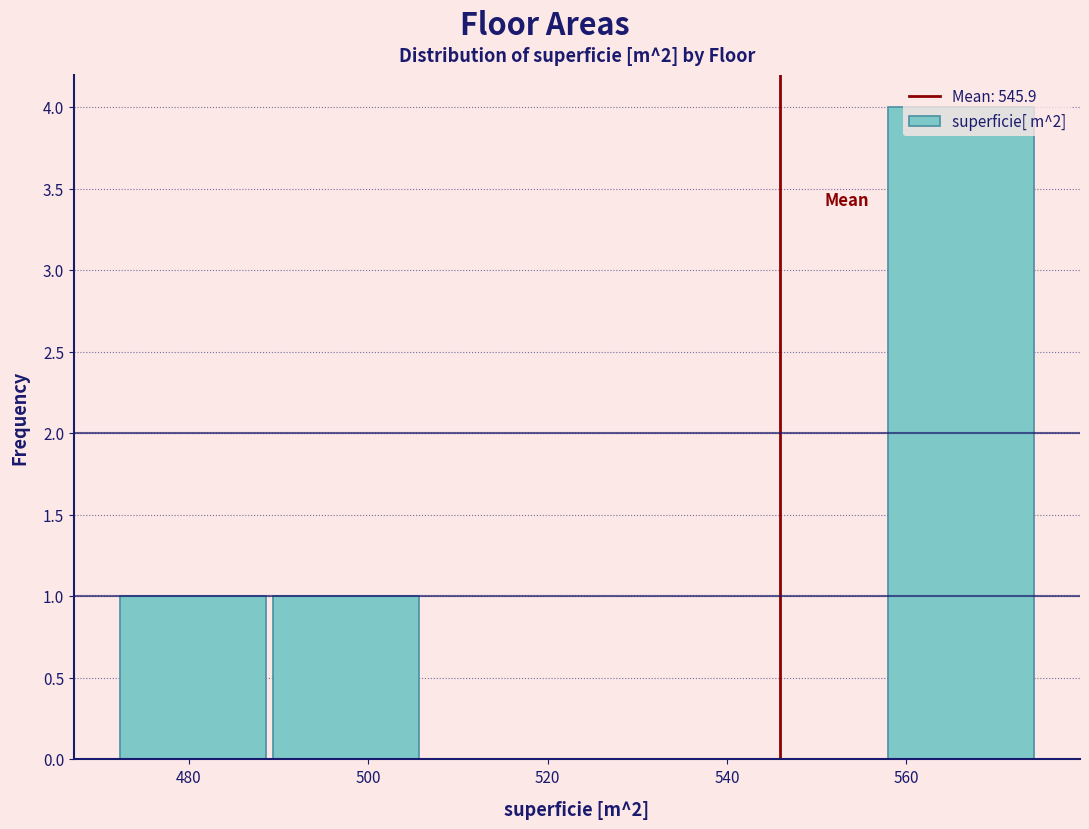

Over which range of the x-axis is the bar tallest?

558 to 576